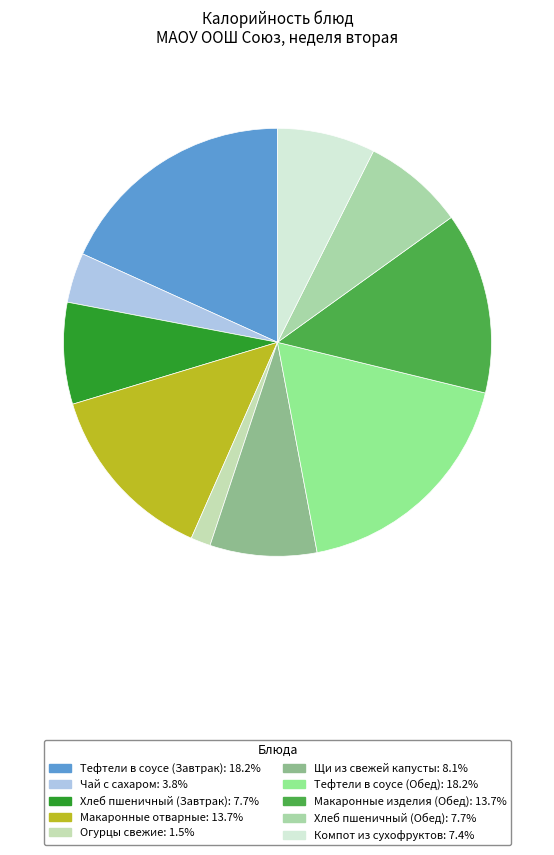

To the nearest percent, what percentage of the pie is Огурцы свежие?

1%